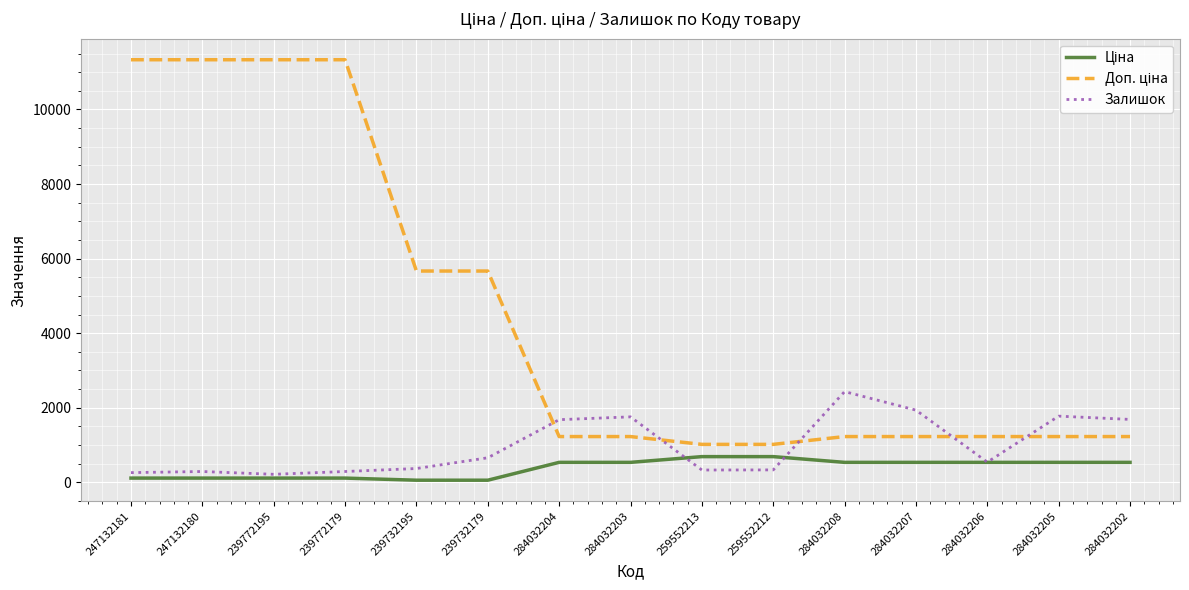

What is the difference between the highest and lowest values at 284032202?

1151.6